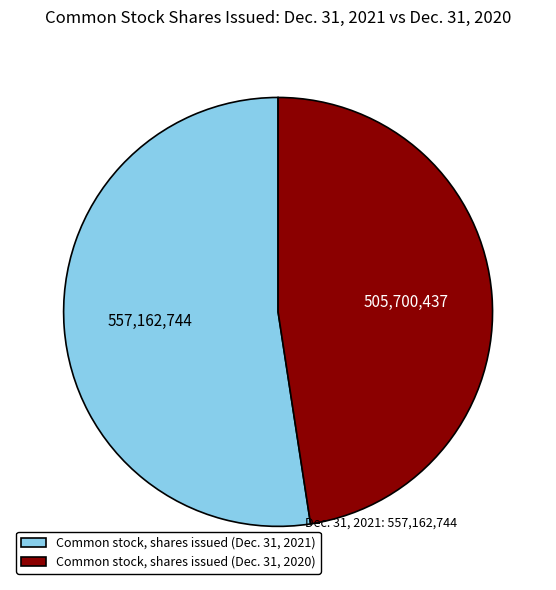

Is Common stock, shares issued (Dec. 31, 2021) the majority of the pie?

Yes